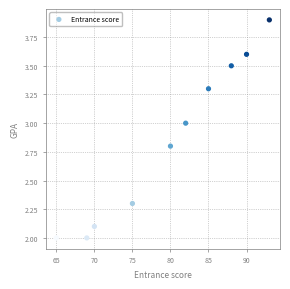

What is the average X value?

79.7